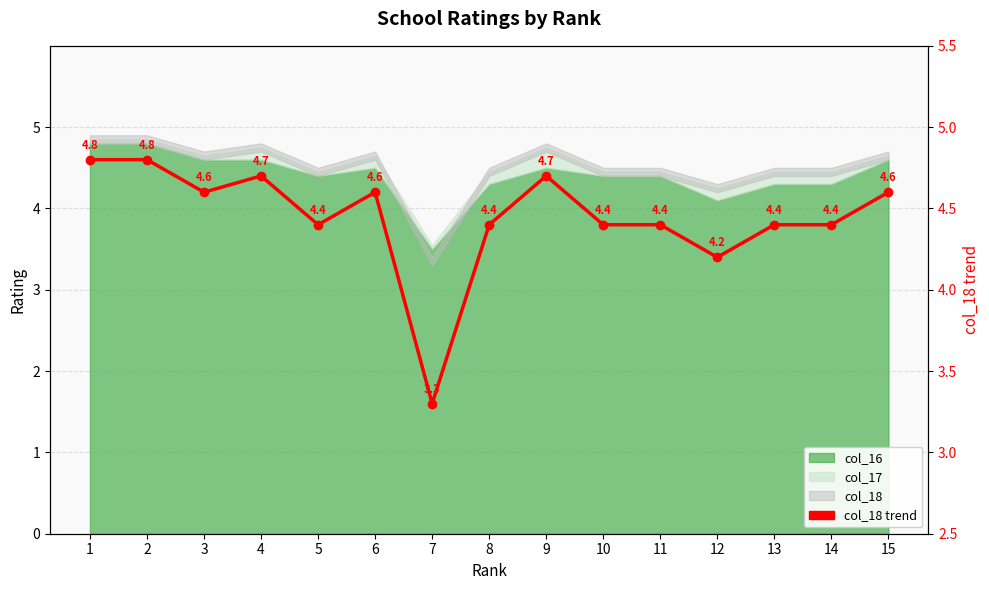

At which label does the data first exceed 4?

1